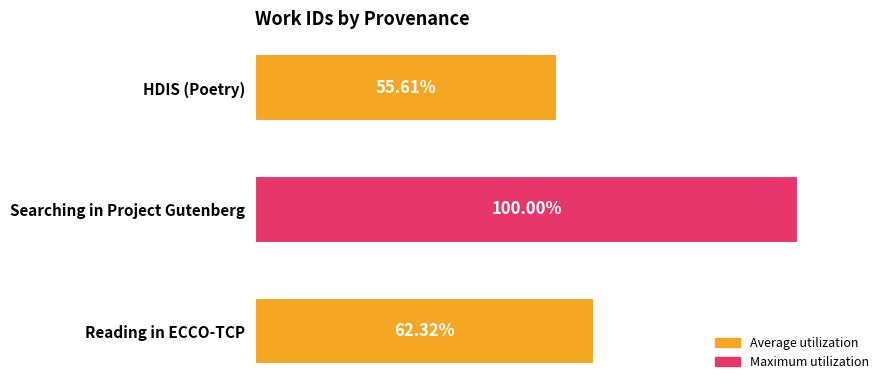

Rank the categories by value from highest to lowest.

Searching in Project Gutenberg, Reading in ECCO-TCP, HDIS (Poetry)